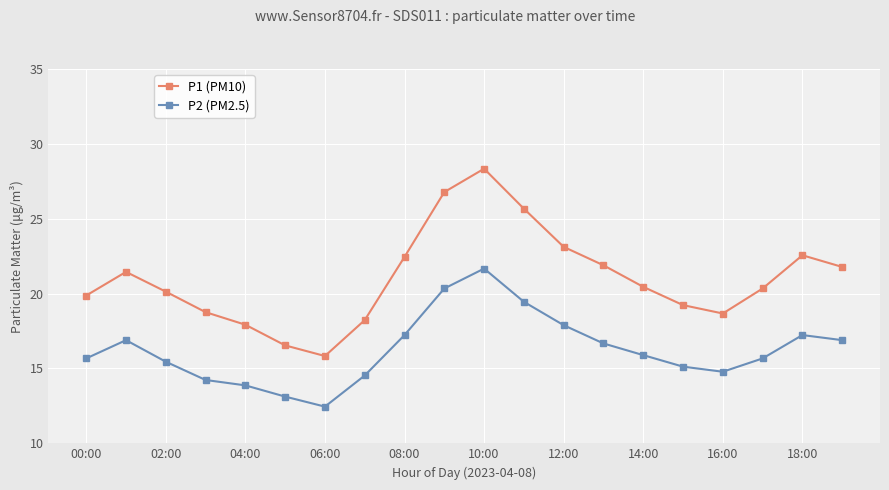

True or false: P2 (PM2.5) and P1 (PM10) cross at least once.

False